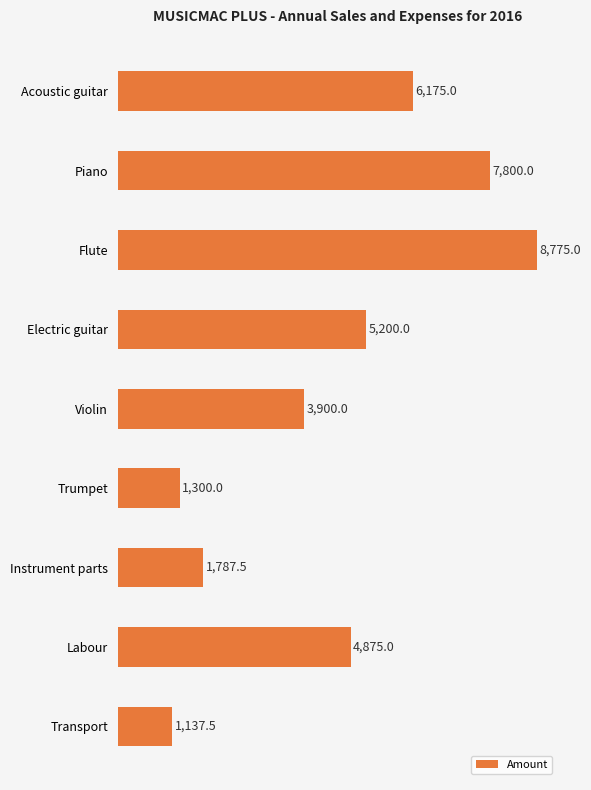

What is the difference between the values at Trumpet and Acoustic guitar?

4875.0